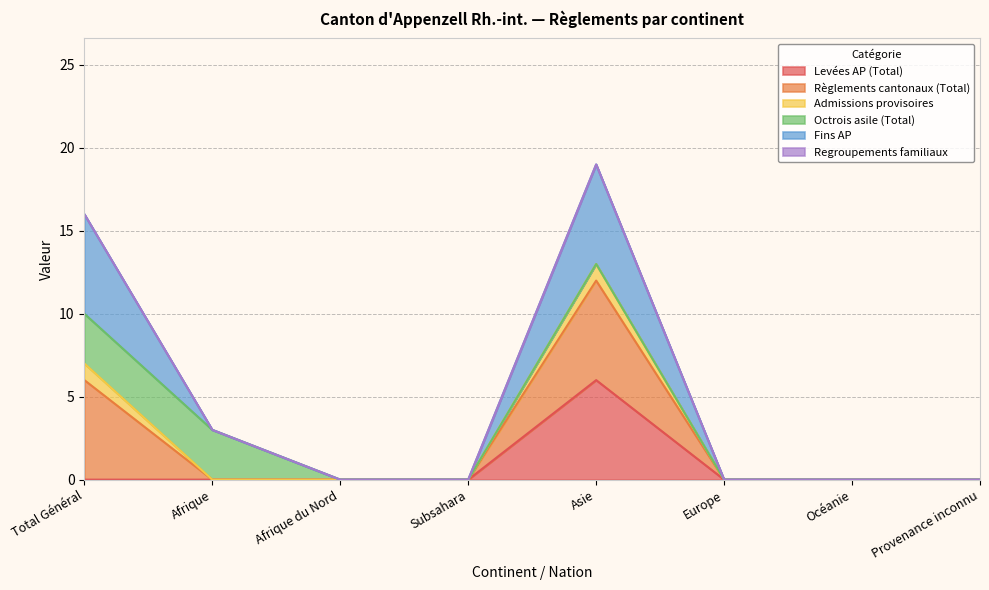

What is the label of the 1st point from the left?

Total Général